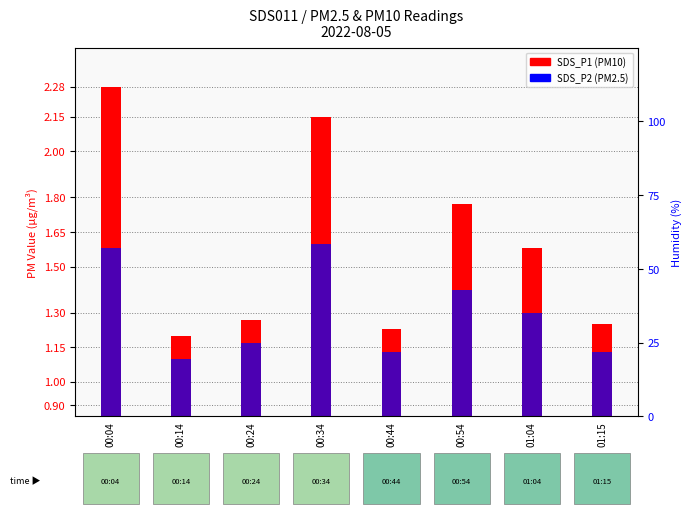

What is the minimum value for SDS_P1?

1.2